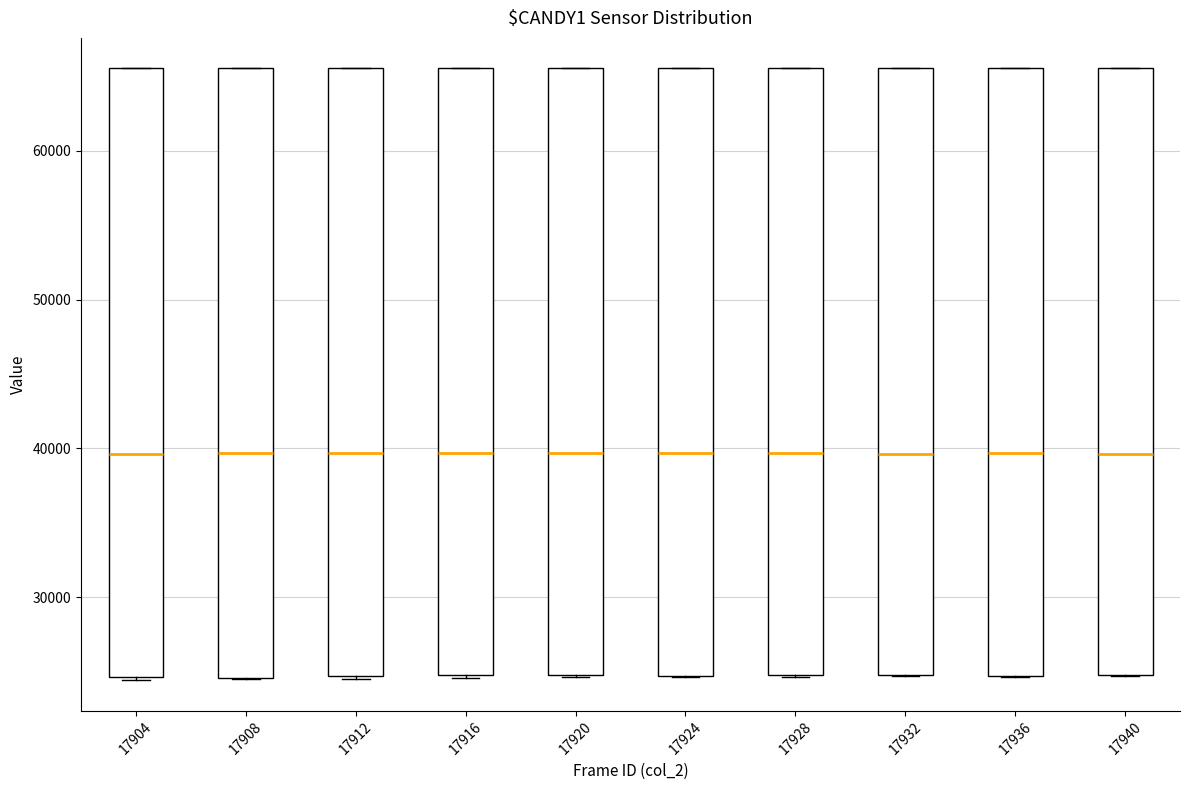

Where is the upper edge of the box at x = 17936 on the y-axis? The values are not printed on the chart, so give them approximately, as read against the axis.

66000